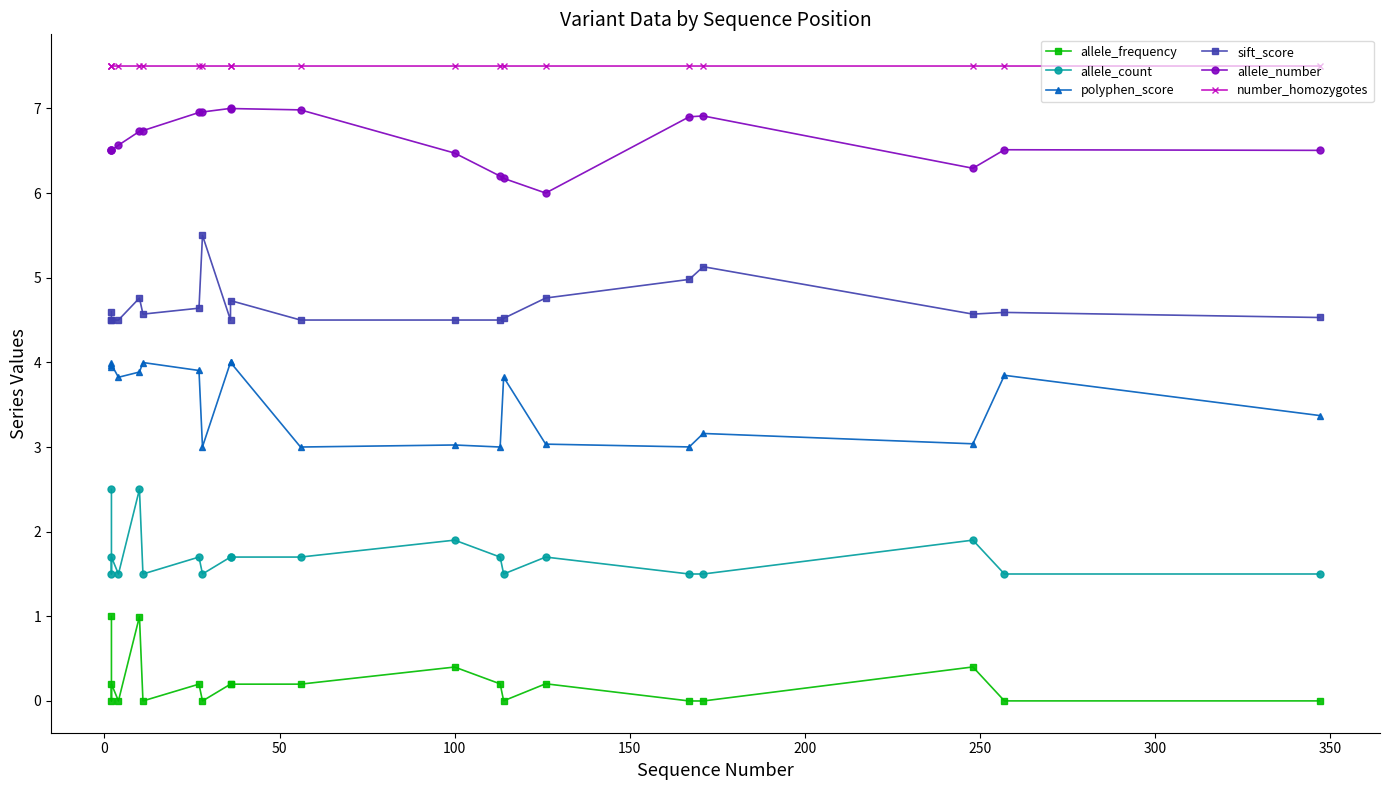

Which series has the largest total across all categories?

number_homozygotes